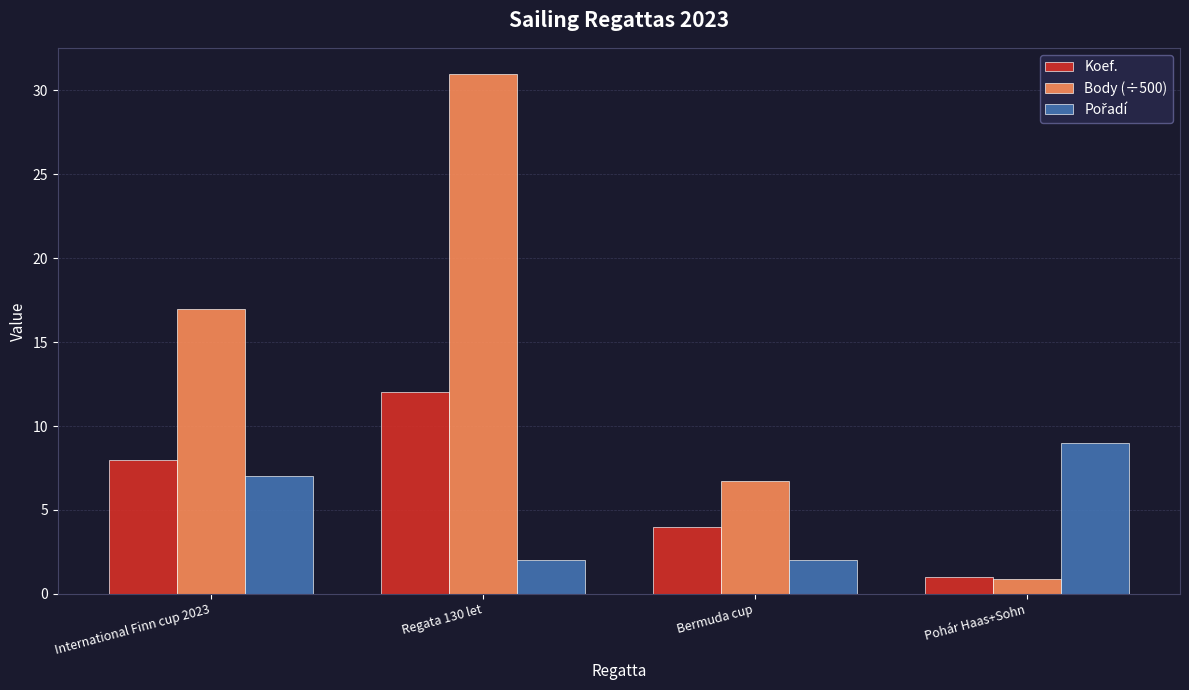

True or false: Body (÷500) has a value of 0.9 at Pohár Haas+Sohn.

True